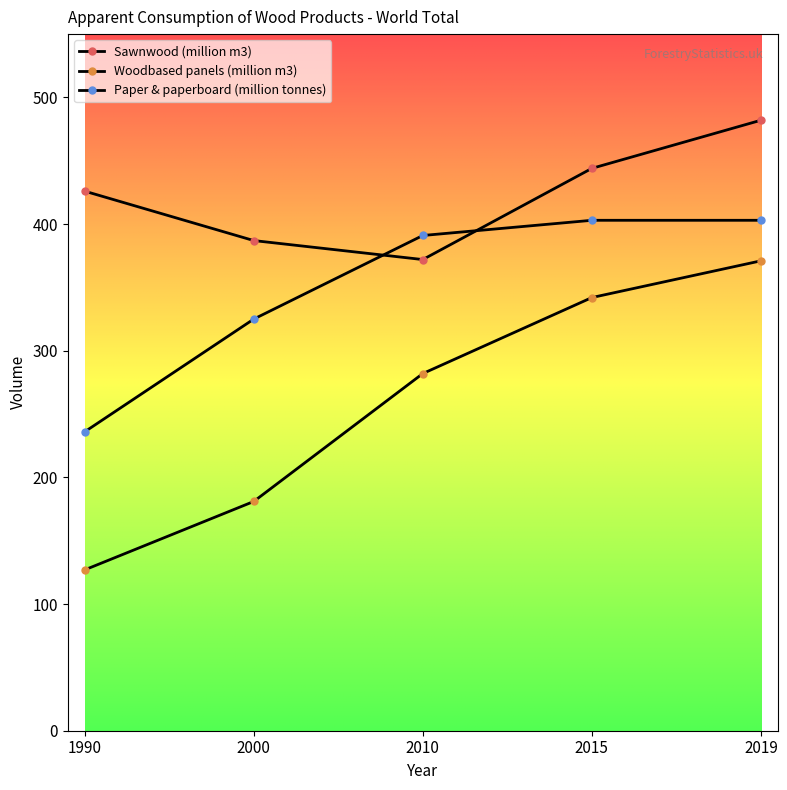

List the series in order of their overall mean, highest first.

Sawnwood (million m3), Paper & paperboard (million tonnes), Woodbased panels (million m3)